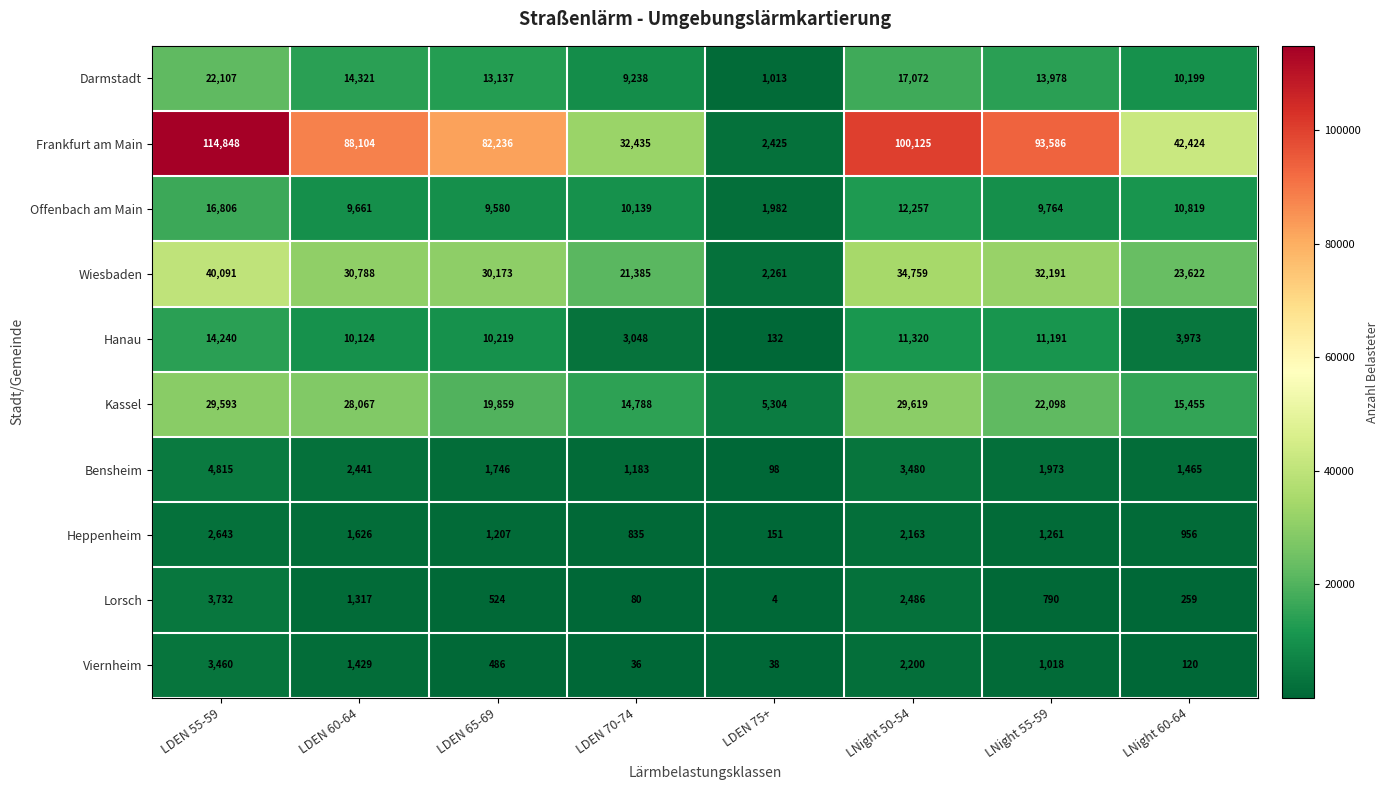

At LDEN 55-59, list the series in order from smallest to largest.

Heppenheim, Viernheim, Lorsch, Bensheim, Hanau, Offenbach am Main, Darmstadt, Kassel, Wiesbaden, Frankfurt am Main